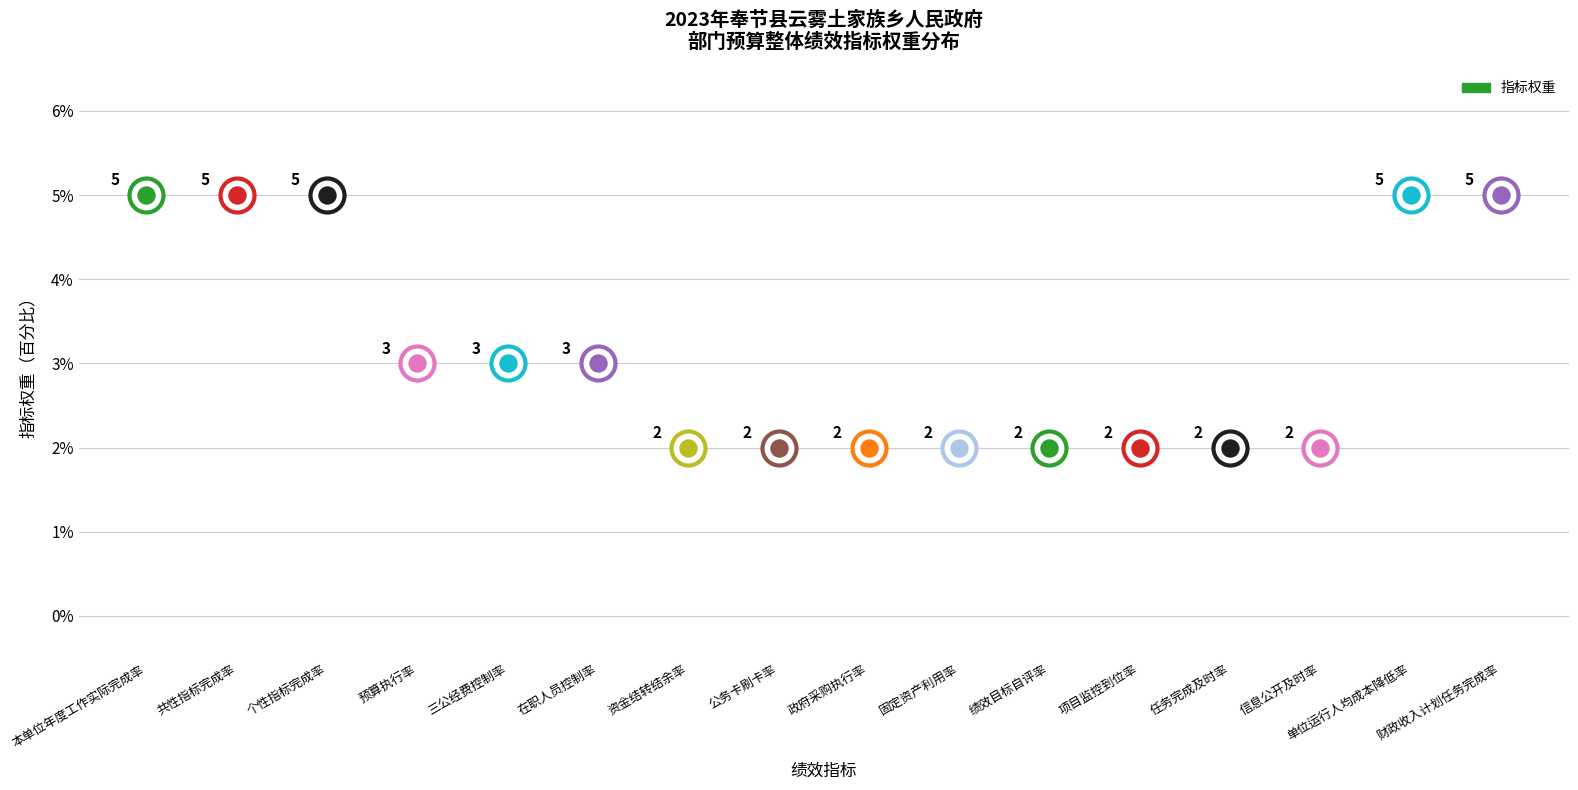

What is the change in value from 在职人员控制率 to 项目监控到位率?

-1